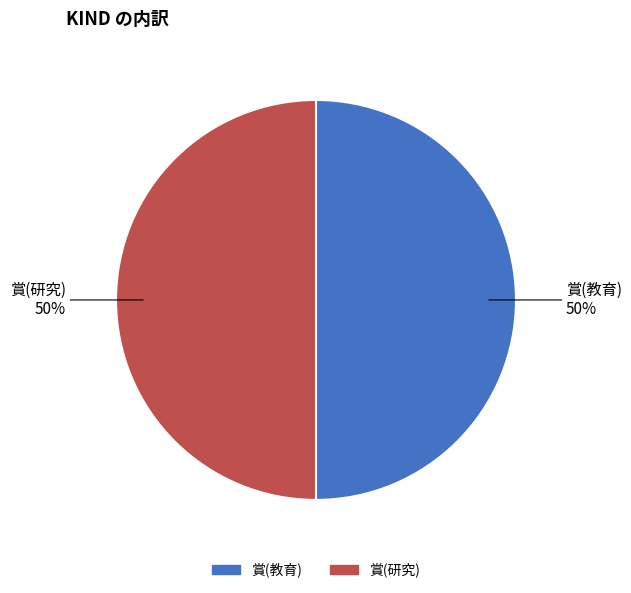

Count the number of slices in the pie.

2